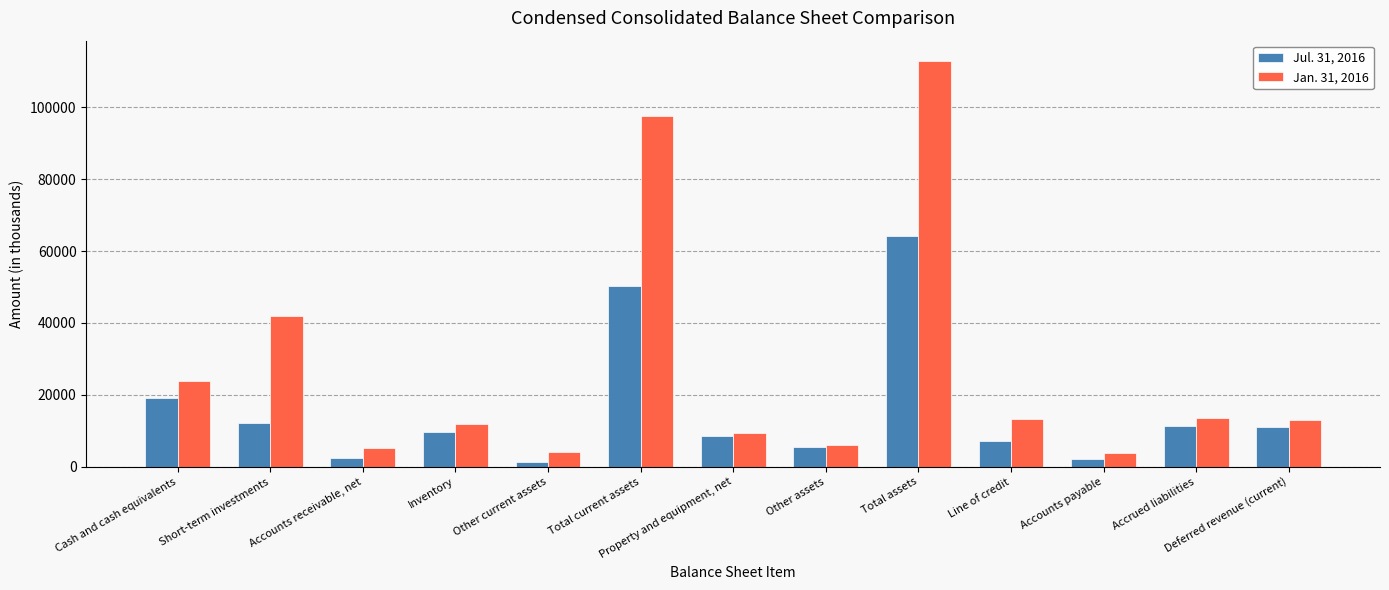

The value of Jul. 31, 2016 at Inventory is 9794. True or false?

True